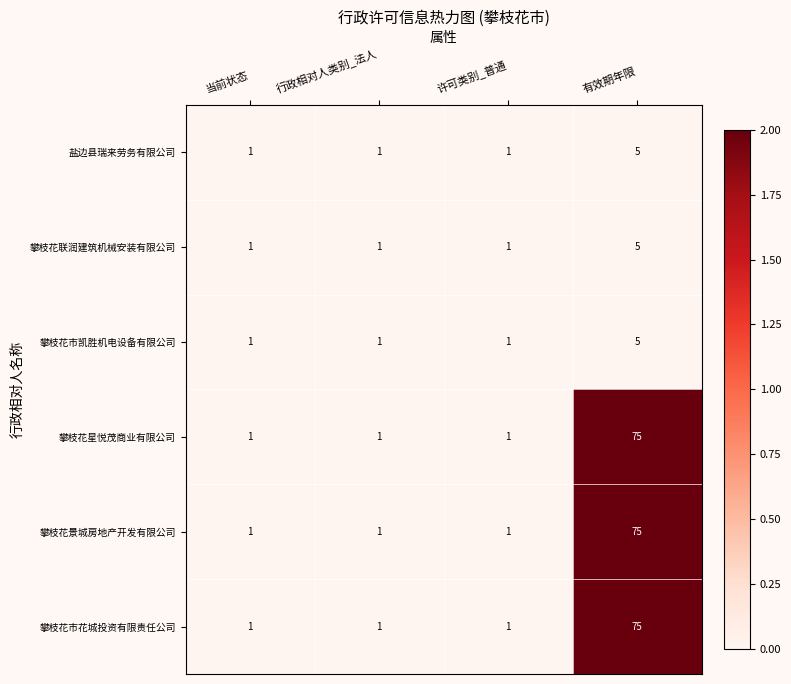

Count the 攀枝花市花城投资有限责任公司 values in the range 1 to 75.

4